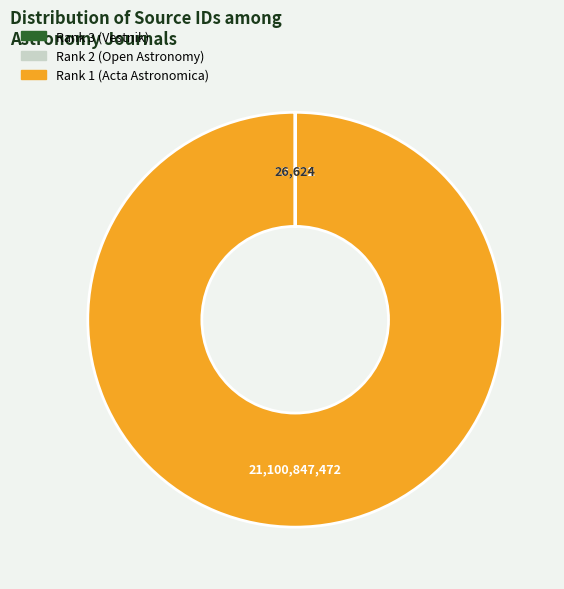

True or false: Rank 2 (Open Astronomy) accounts for 100% of the total.

True